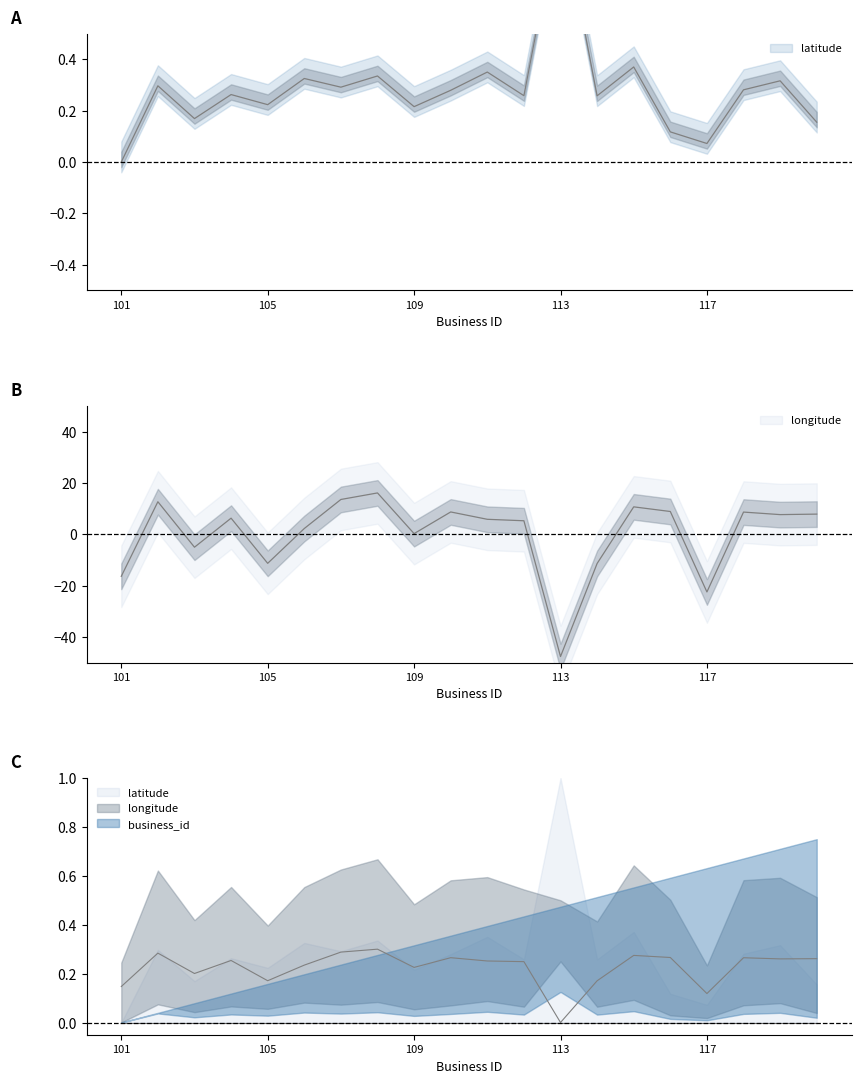

What value does the longitude series have at 105?

-11.3